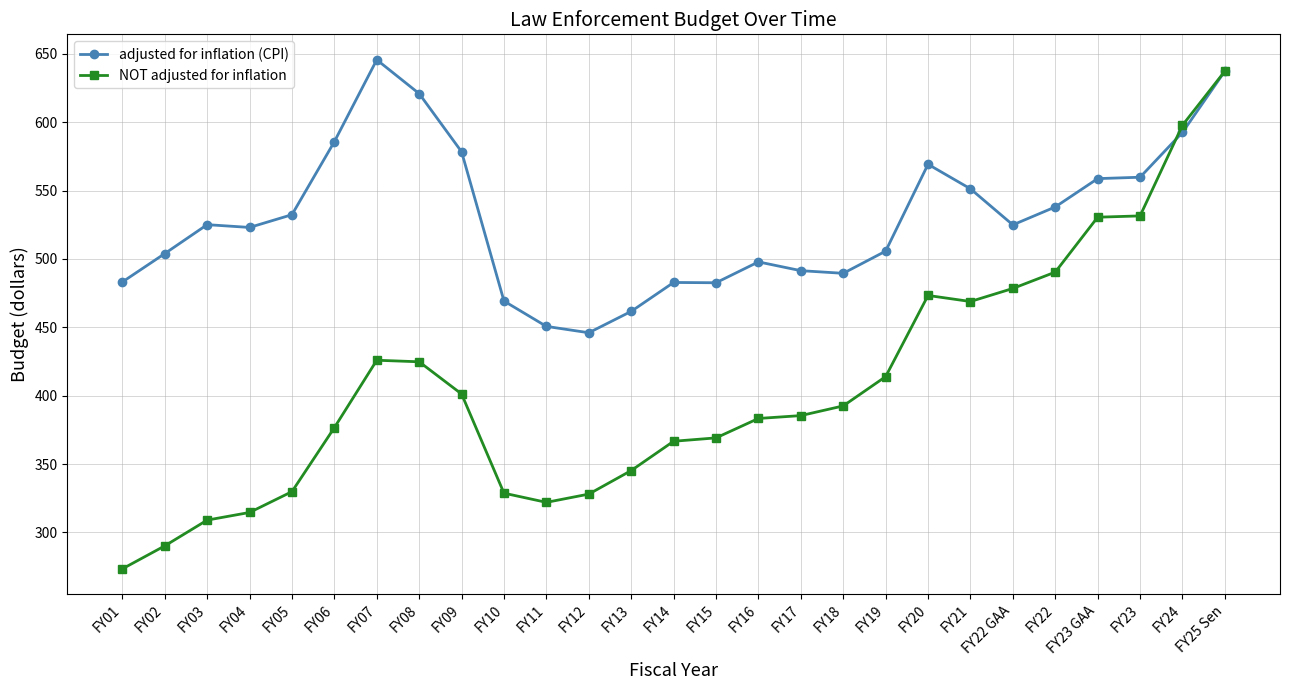

In NOT adjusted for inflation, how many points are lower than both neighbors (excluding endpoints)?

2